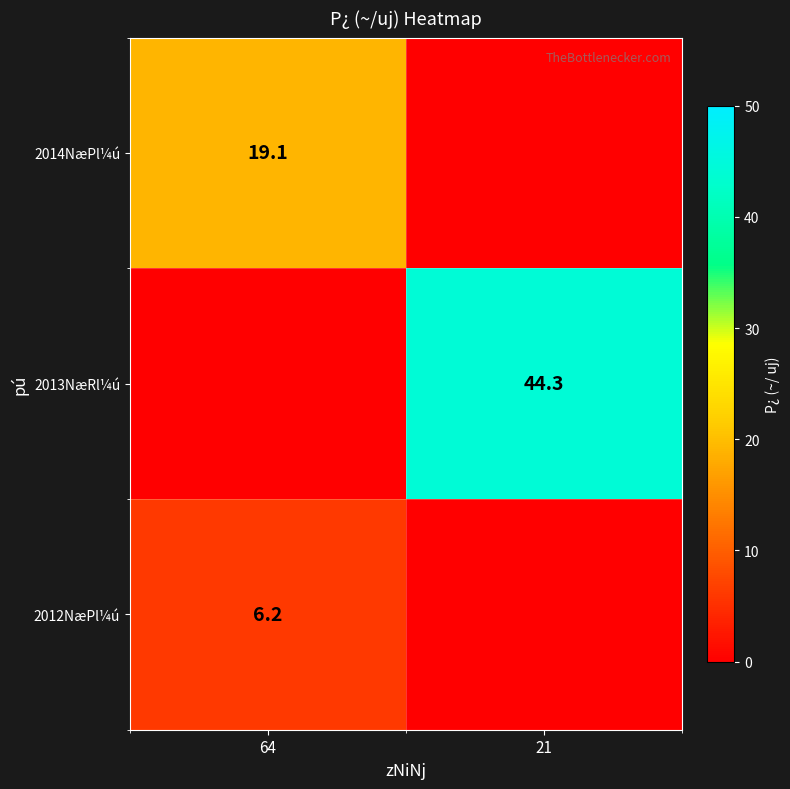

The value of 2013NæRl¼ú at 21 is 44.3. True or false?

True